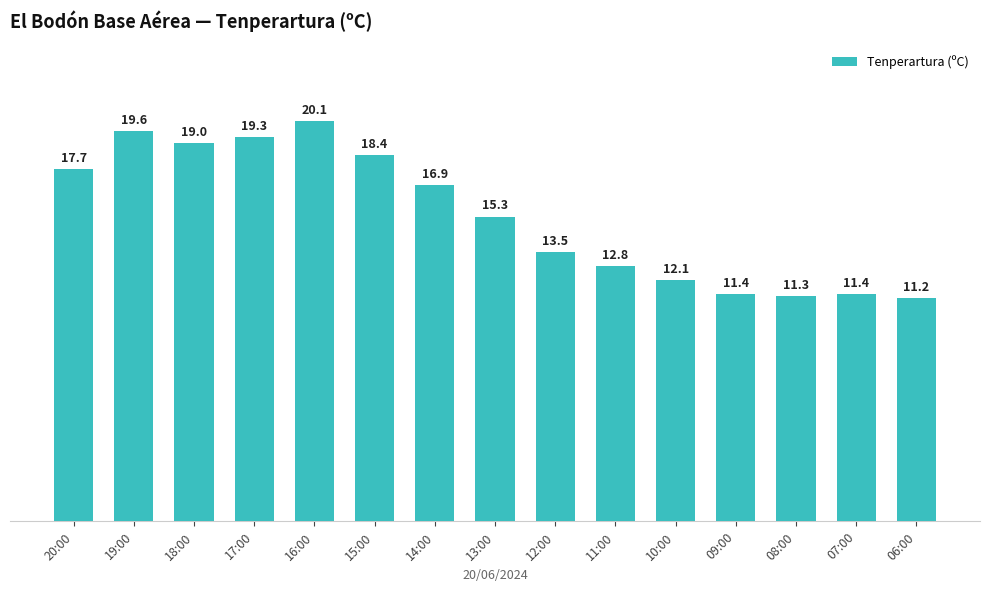

What position from the right is 14:00?

9